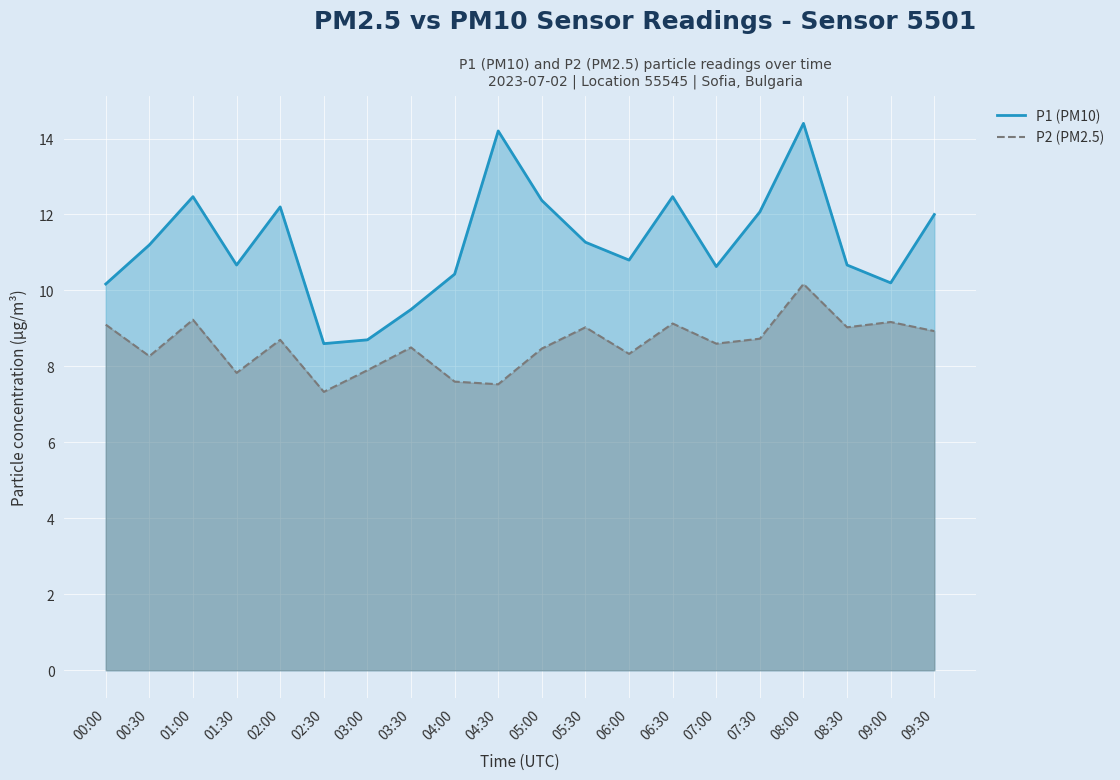

How many data points in P2 (PM2.5) are less than 8?

5